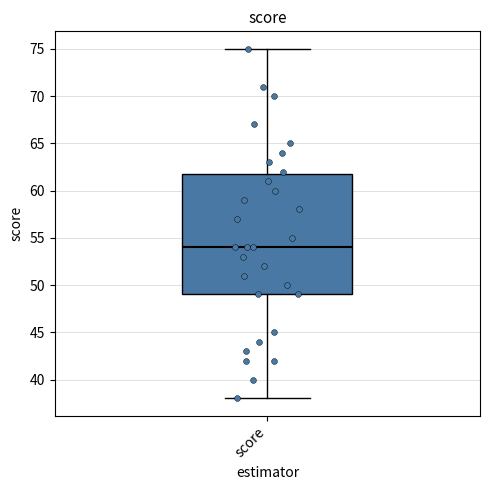

Where does the lower whisker of the box for score end on the y-axis? The values are not printed on the chart, so give them approximately, as read against the axis.

38